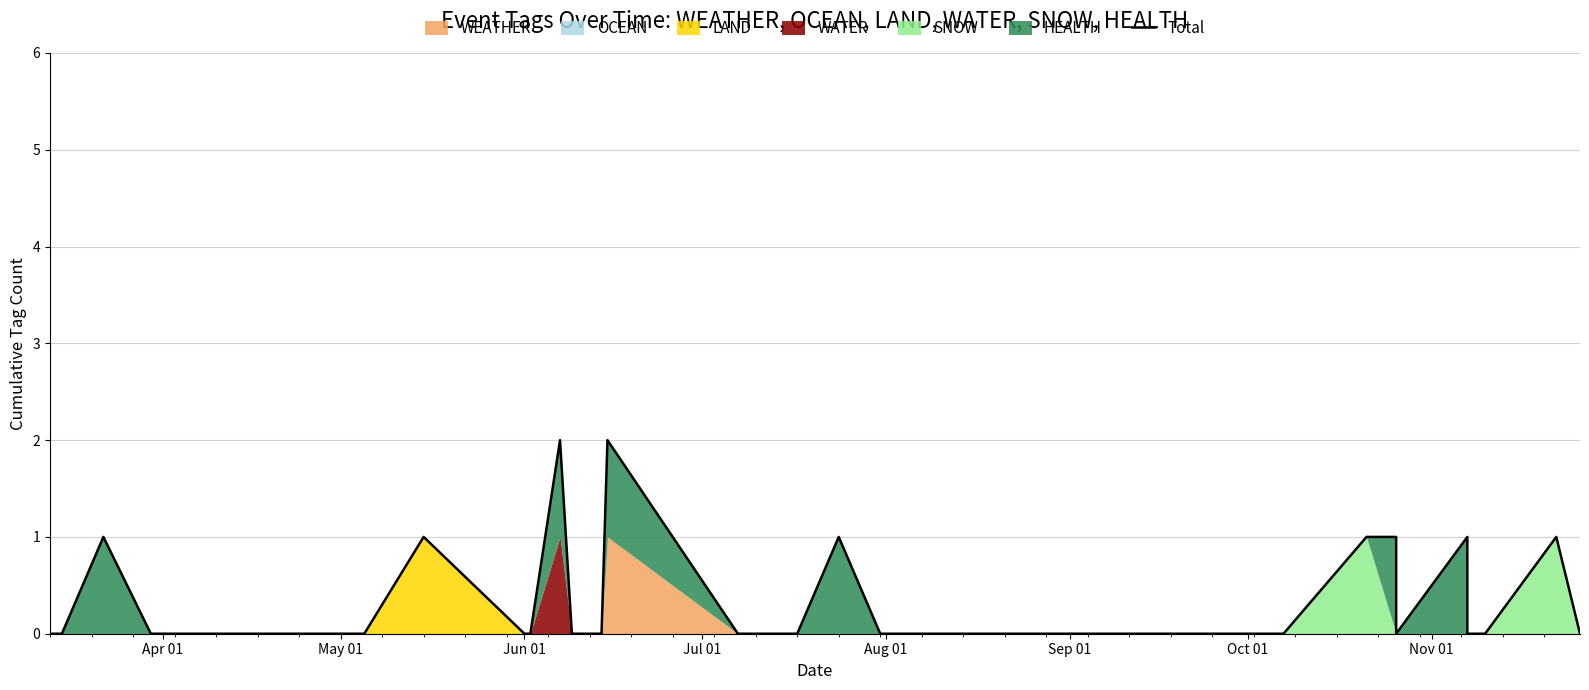

The chart shows a value of -1 at 31. True or false?

False